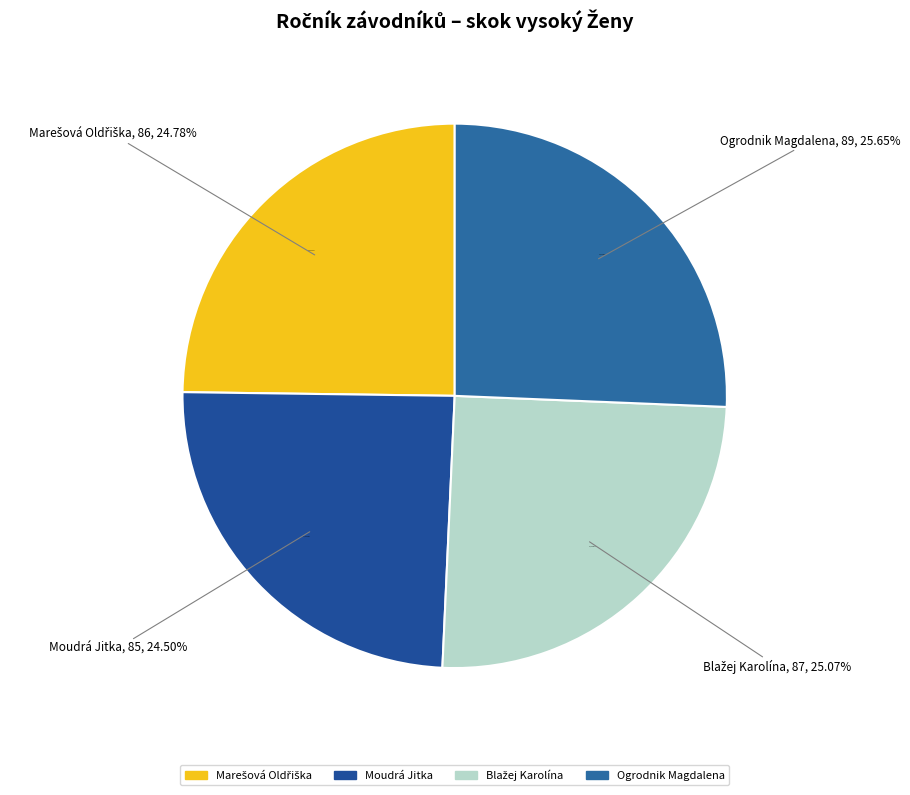

To the nearest percent, what is the combined percentage of Ogrodnik Magdalena and Marešová Oldřiška?

50%